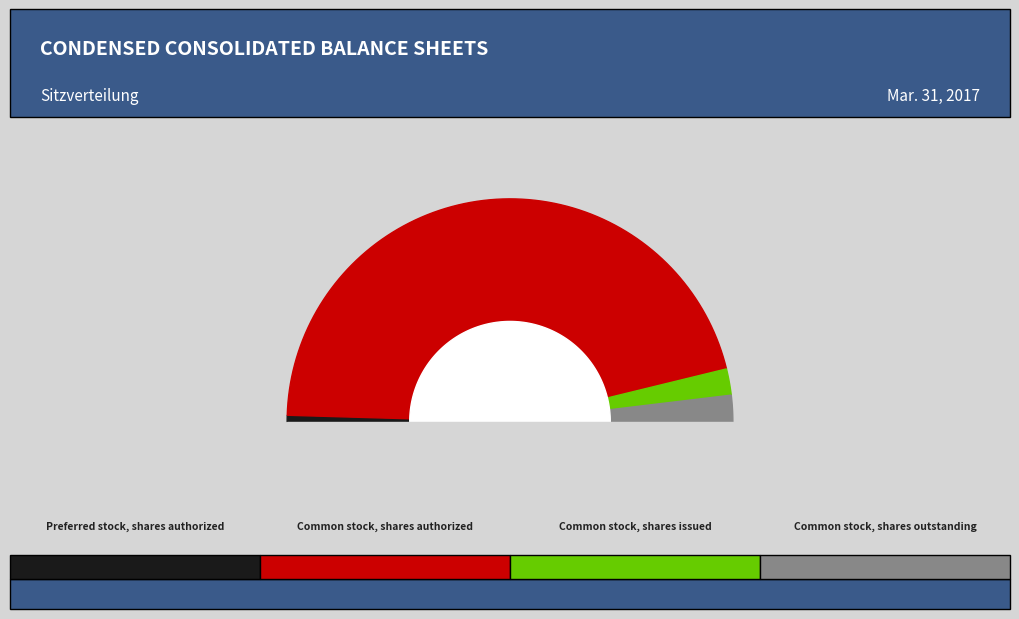

Rank the categories by value from highest to lowest.

Common stock, shares authorized, Common stock, shares issued, Common stock, shares outstanding, Preferred stock, shares authorized